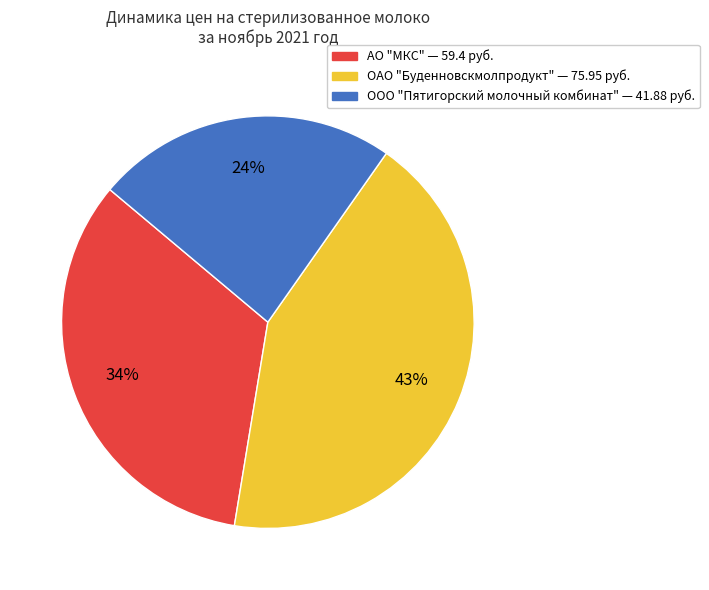

Is there any slice that represents more than half of the pie?

No